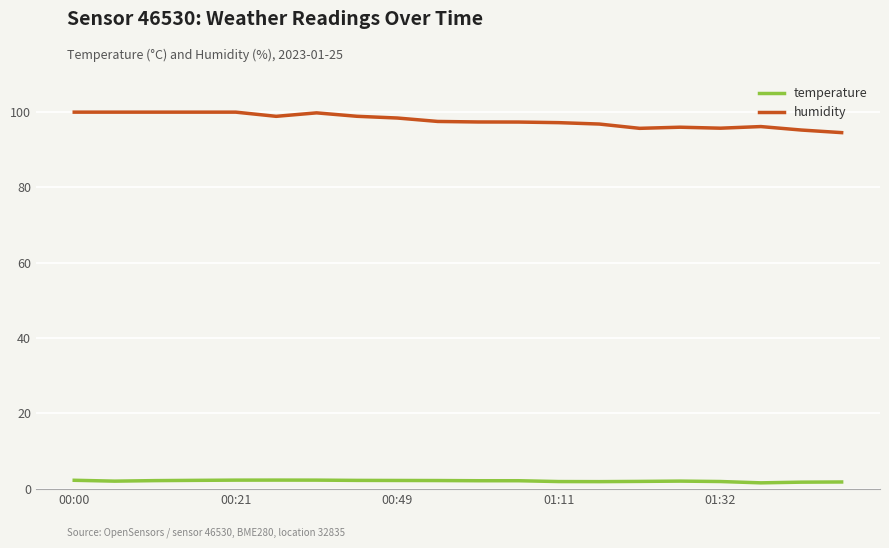

True or false: temperature and humidity intersect in this chart.

False